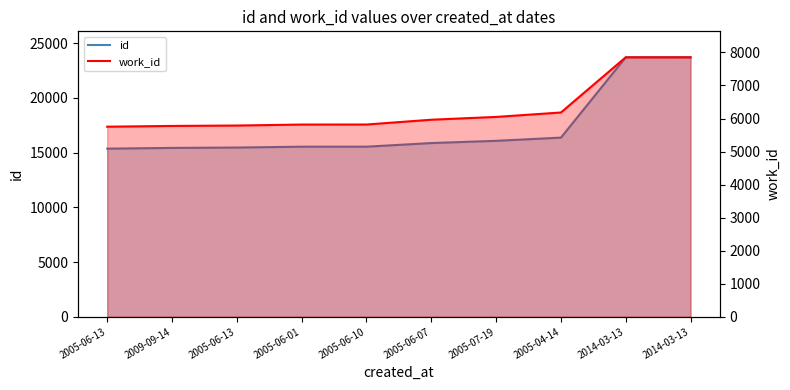

True or false: id and work_id cross at least once.

False